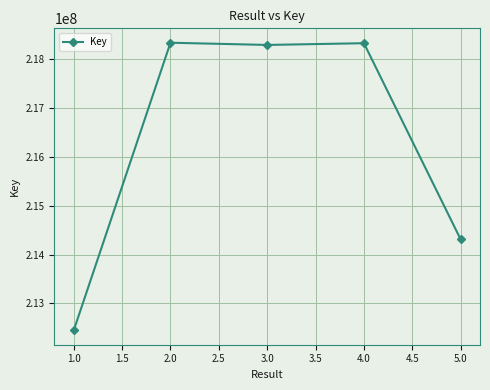

What is the difference between the second highest and second lowest values?

4016595